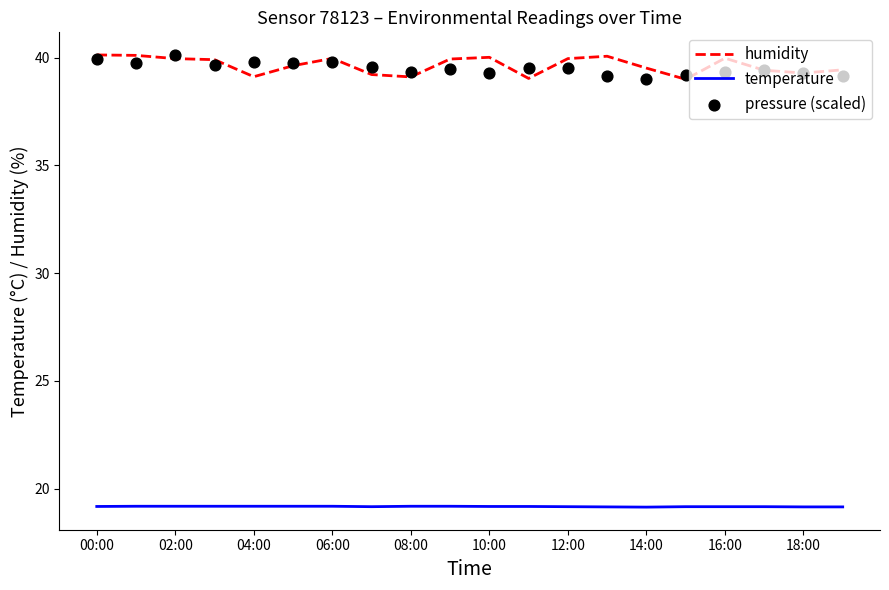

At how many categories does at least one series exceed 21?

20